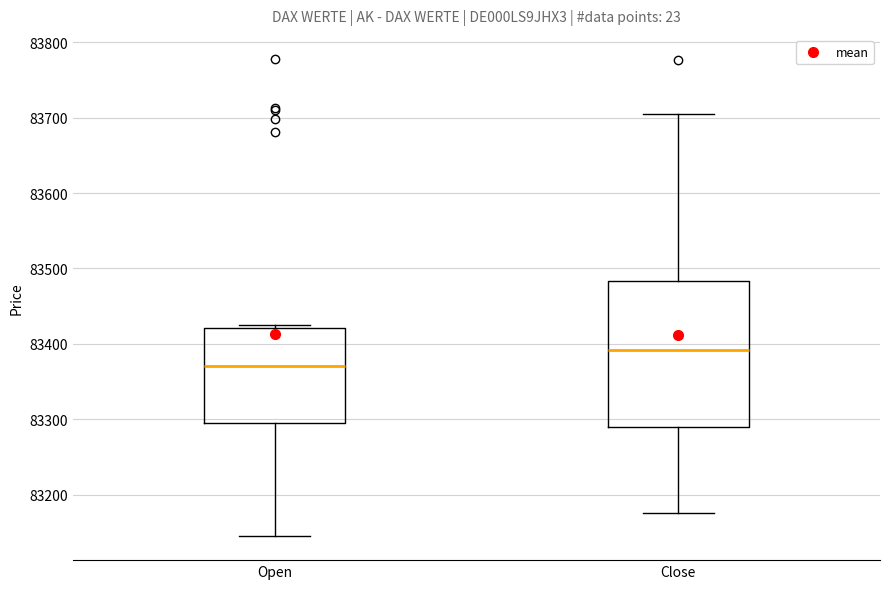

Which box is the tallest, from its lower edge to its upper edge?

Close